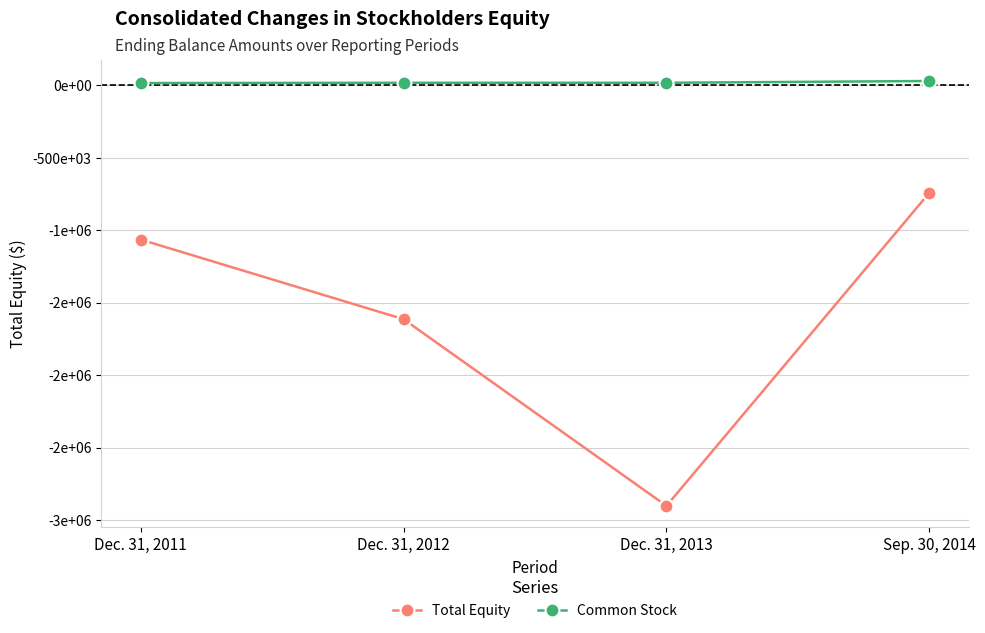

List the series in order of their peak value, highest first.

Common Stock, Total Equity